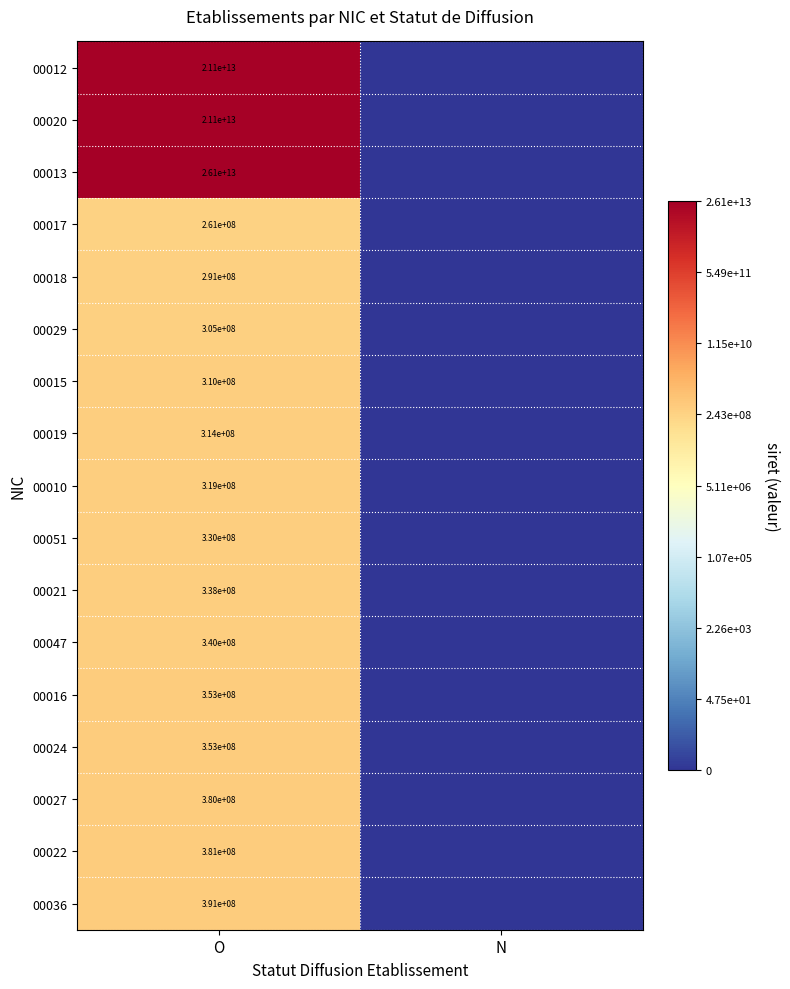

What is the spread (max minus min) of values at O?

26099739000000